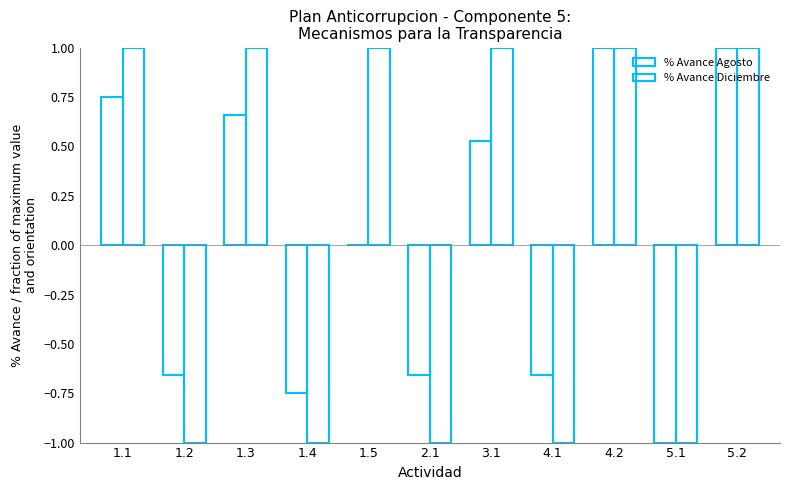

Does the chart contain stacked bars?

No